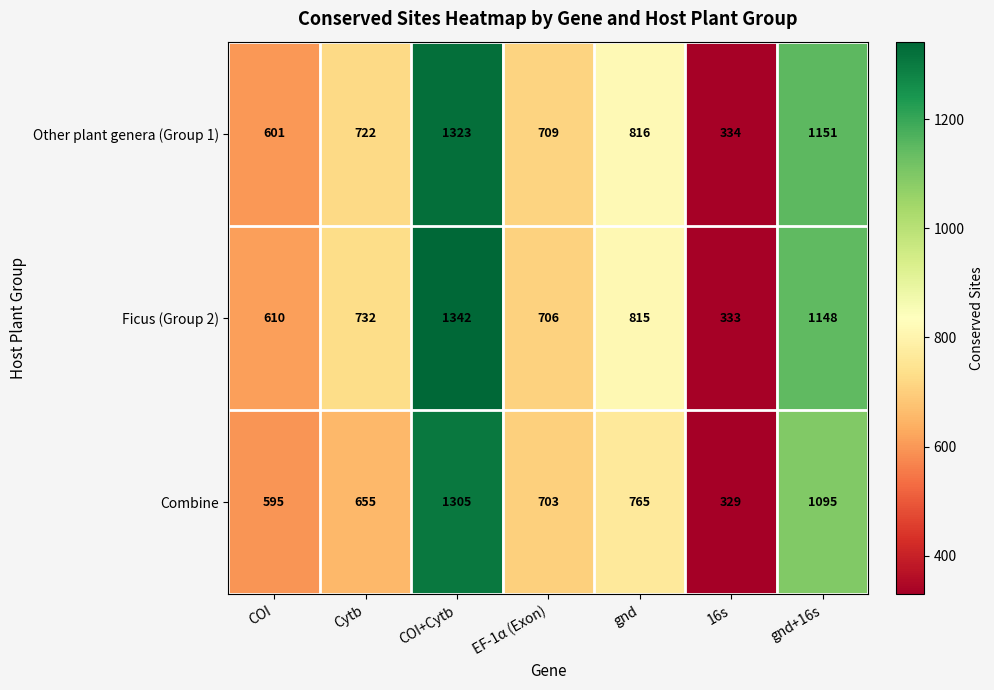

What is the difference between the second highest and minimum values in the Combine series?

766